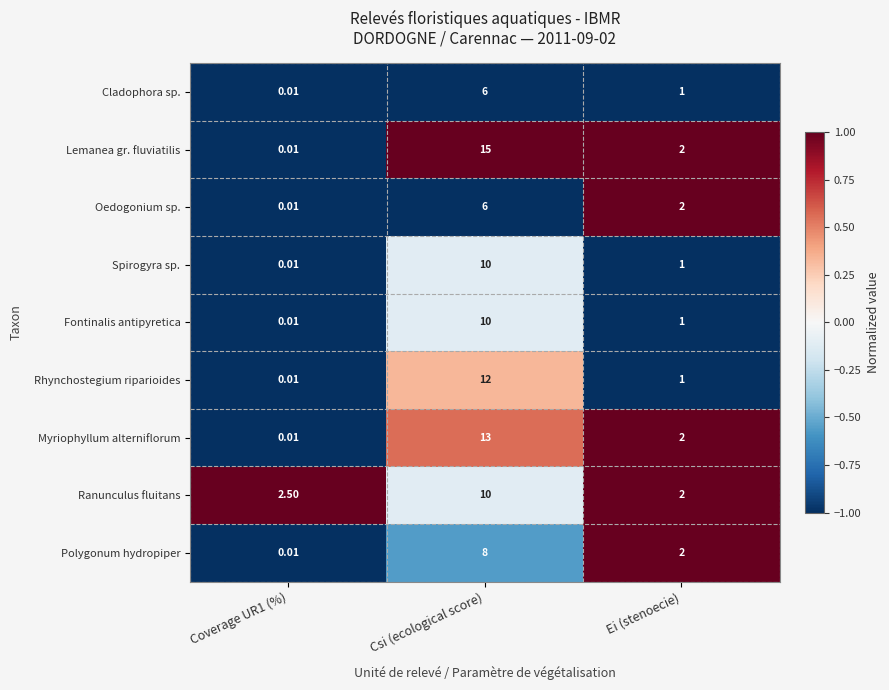

Where is Rhynchostegium riparioides nearest to the value 6?

Ei (stenoecie)